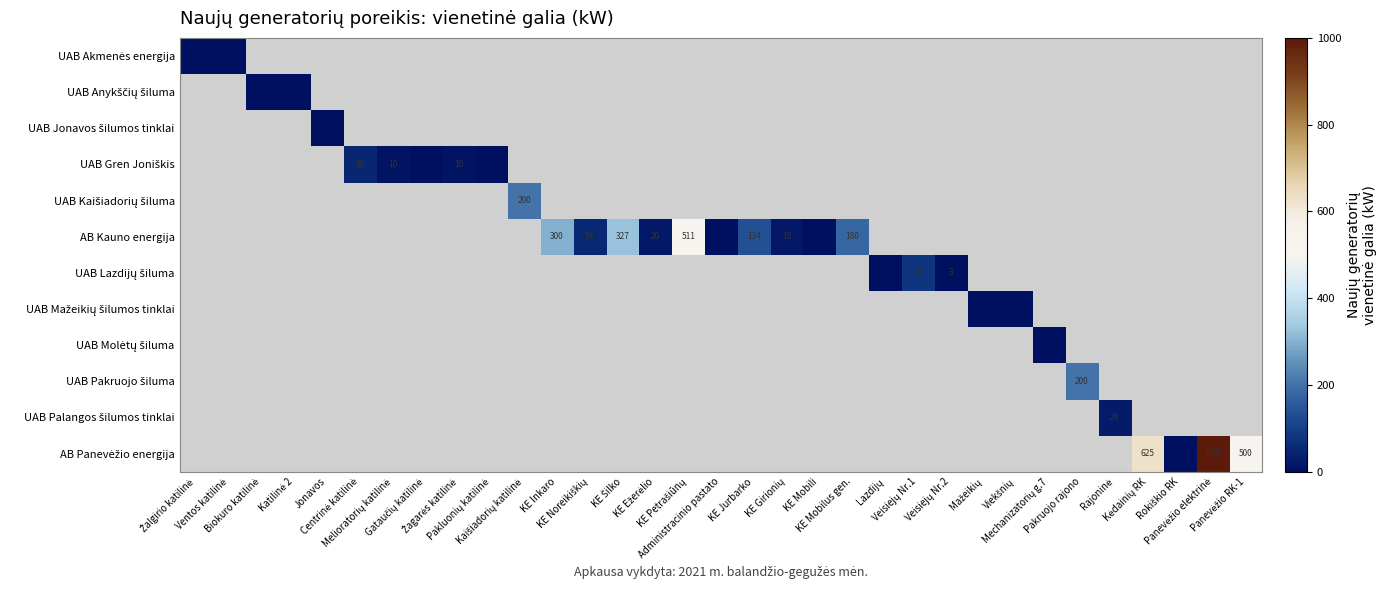

Which has a higher value, Mechanizatorių g.7 or KE Ežerėlio?

KE Ežerėlio